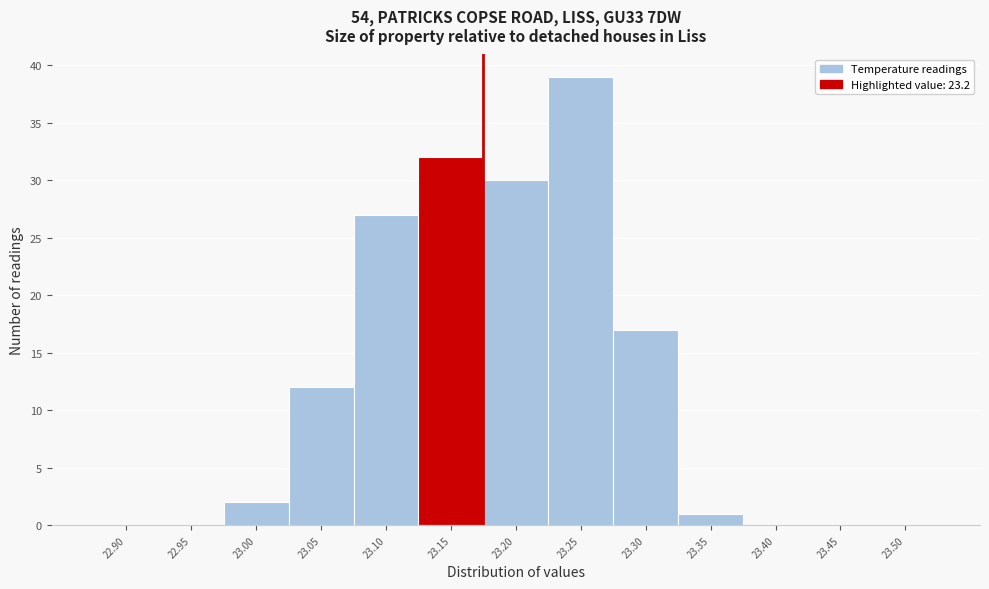

Reading right to left, extract all data points from this chart.

23.50=0	23.45=0	23.40=0	23.35=1	23.30=17	23.25=39	23.20=30	23.15=32	23.10=27	23.05=12	23.00=2	22.95=0	22.90=0